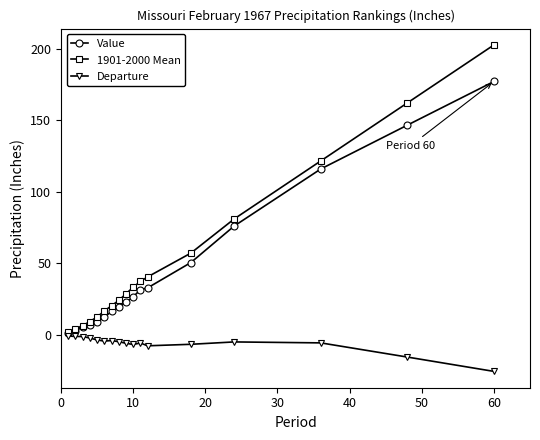

Does the chart display data point markers on the line(s)?

Yes